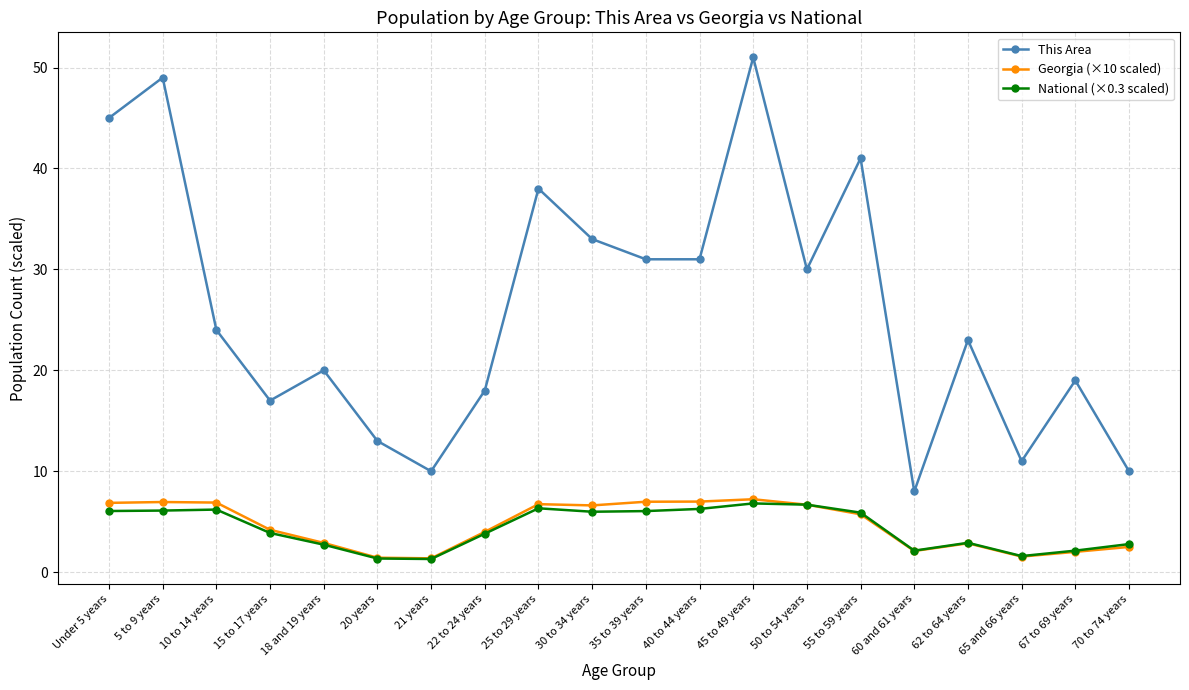

True or false: Georgia (×10 scaled) and This Area cross at least once.

False